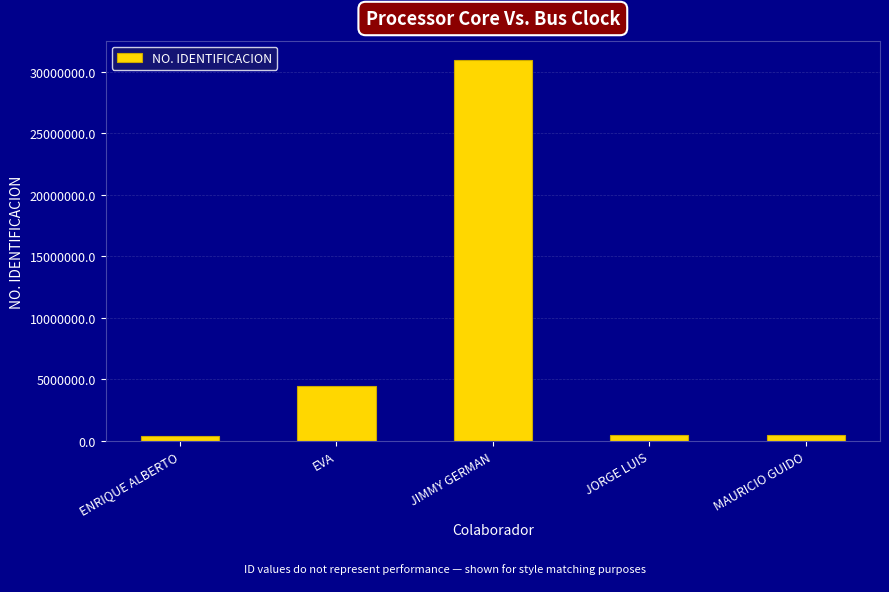

Which category has the highest value across all series?

JIMMY GERMAN